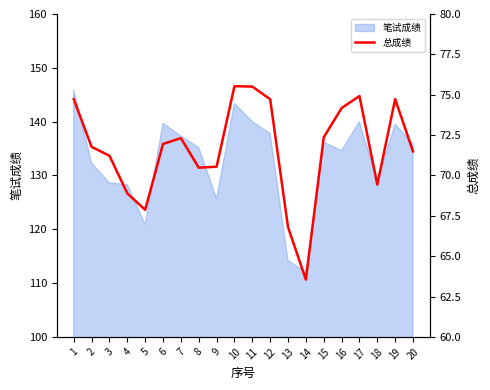

What is the value of the 13th point from the left?

66.8